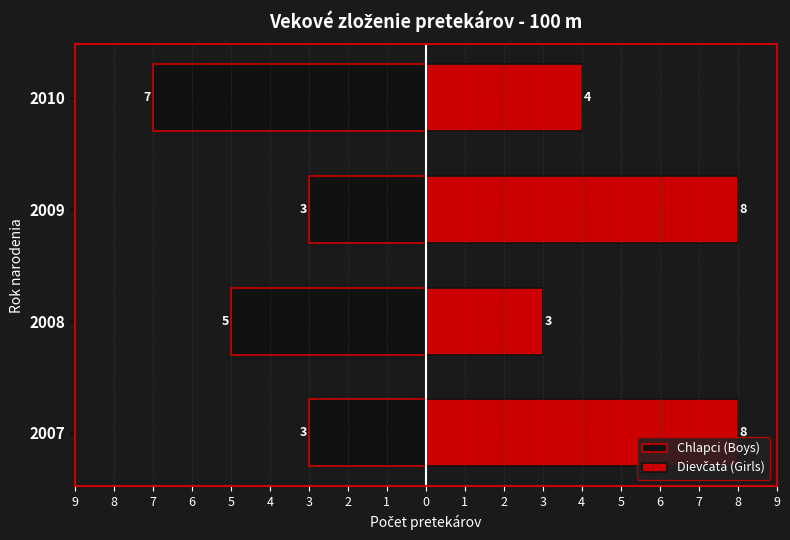

List the series in order of their overall mean, highest first.

Dievčatá (Girls), Chlapci (Boys)